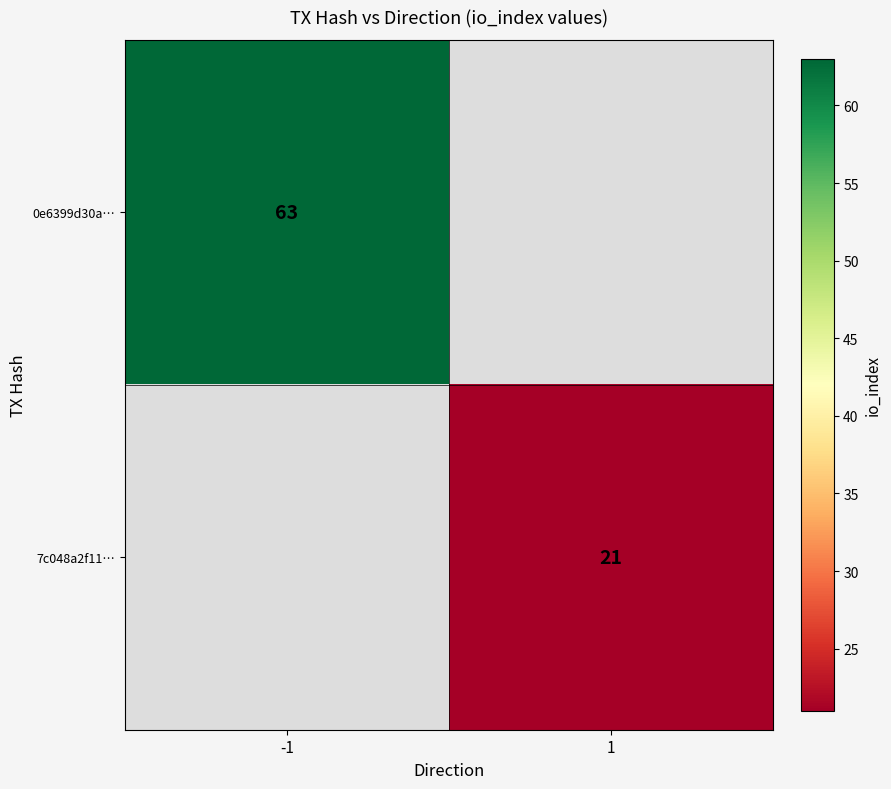

Between 1 and -1, which is larger?

-1